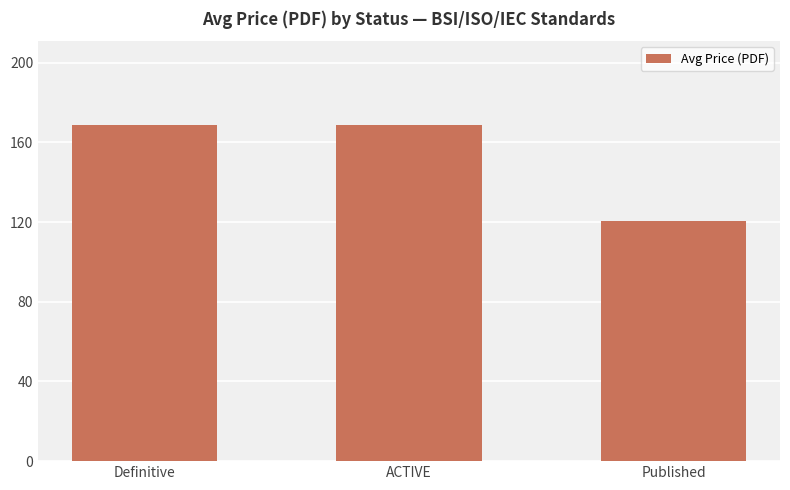

Between Definitive and Published, which is larger?

Definitive